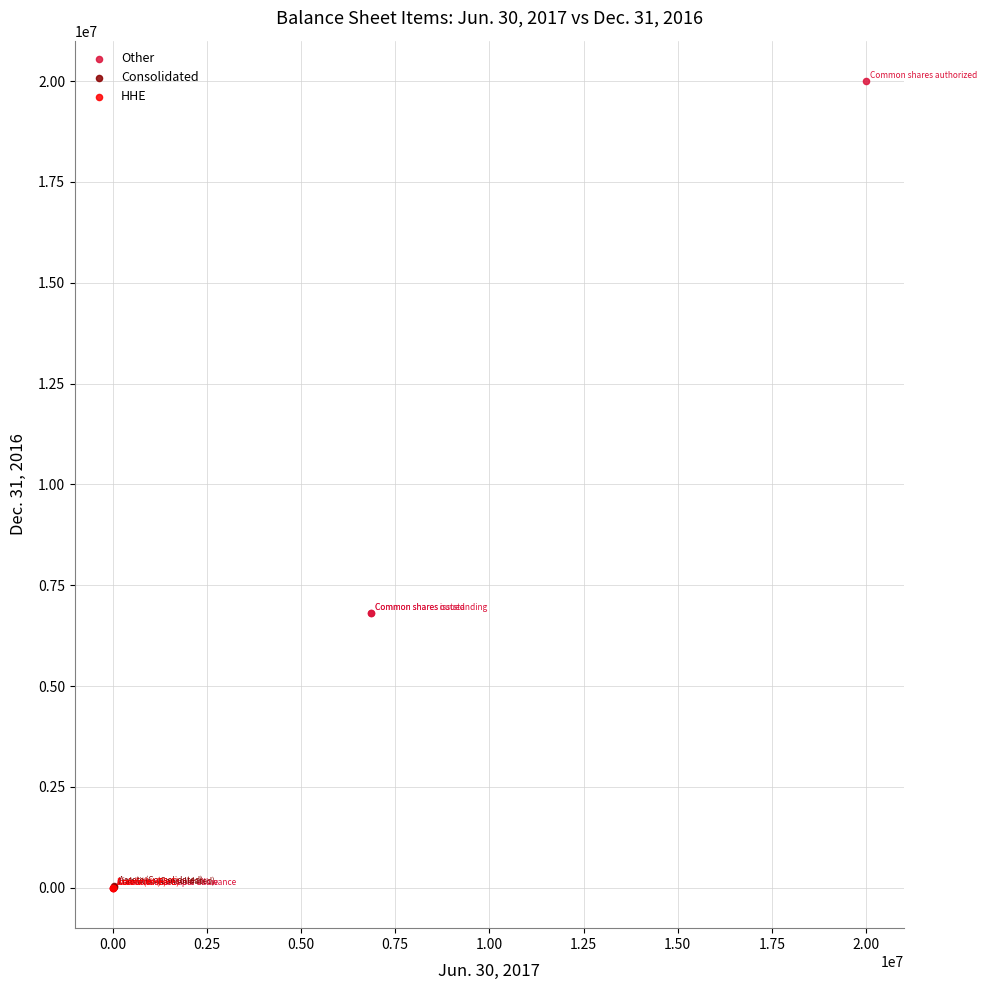

What are all the series names shown in the legend?

Other, Consolidated, HHE